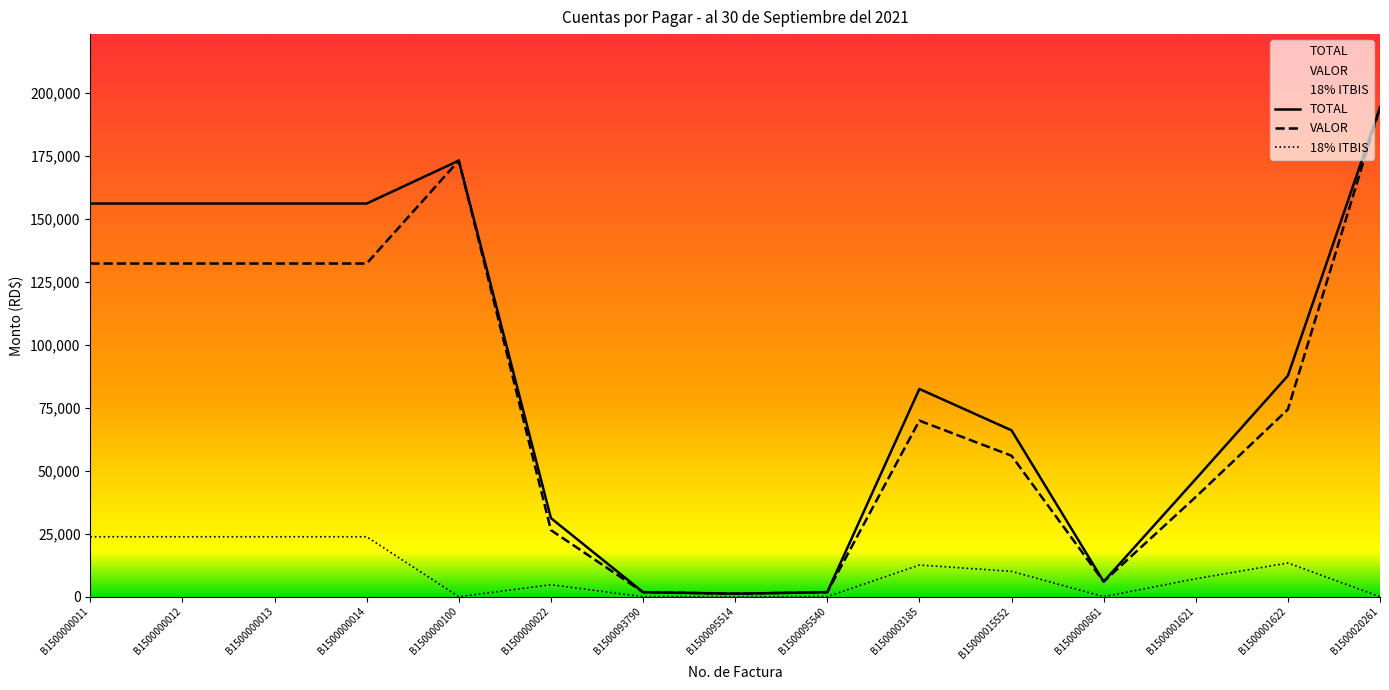

Which category has the lowest value across all series?

B1500000100